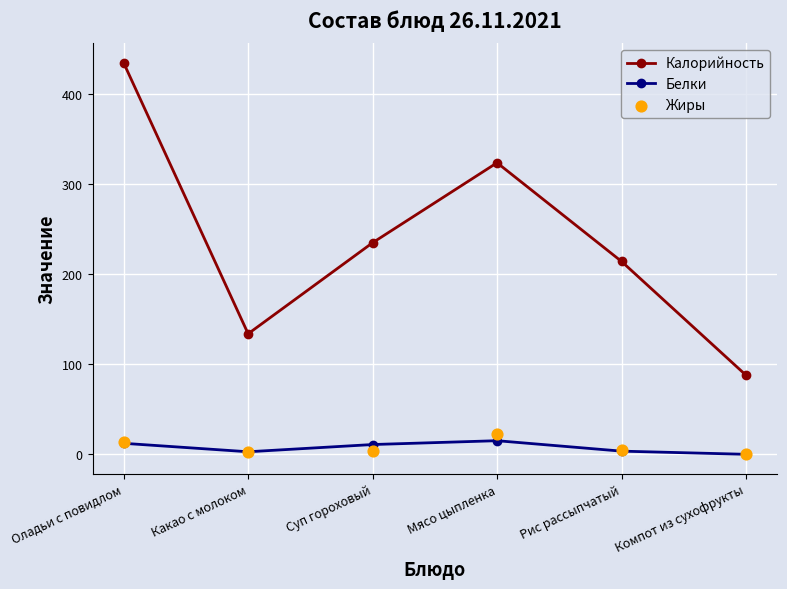

Which series has the largest Y range (max minus min)?

Калорийность